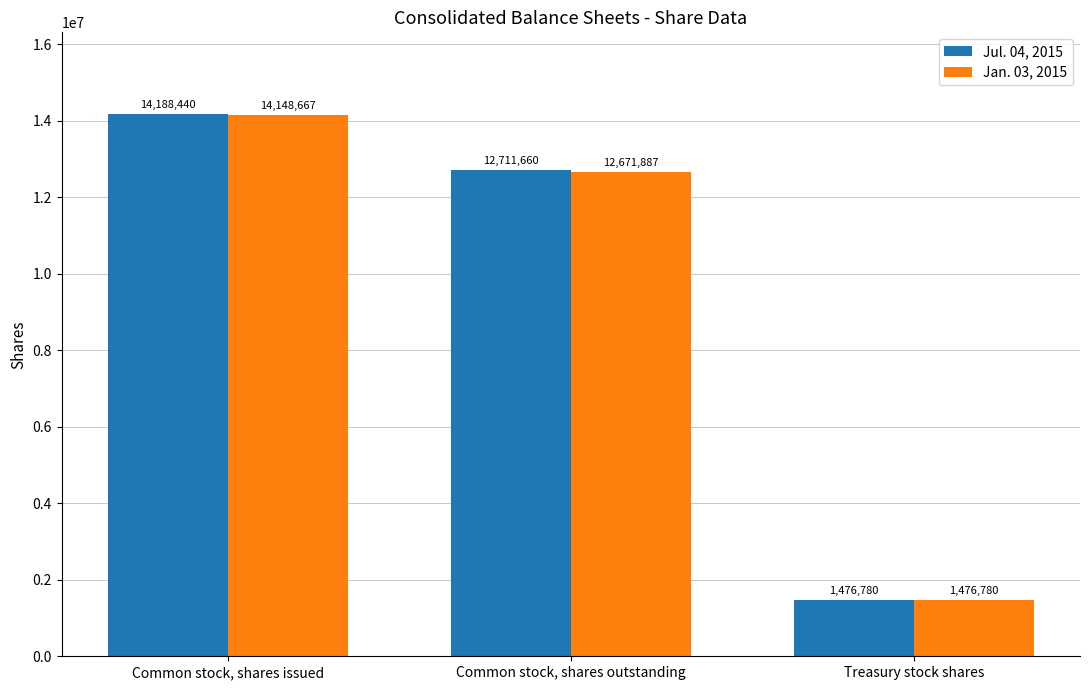

Where is Jan. 03, 2015 nearest to the value 7812723?

Common stock, shares outstanding